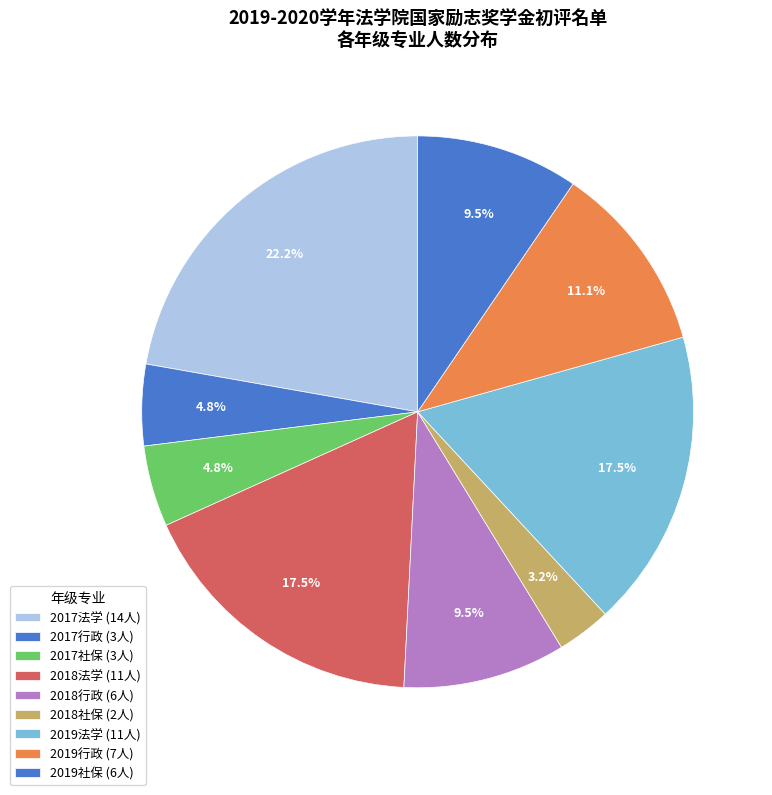

How many segments does this pie chart have?

9